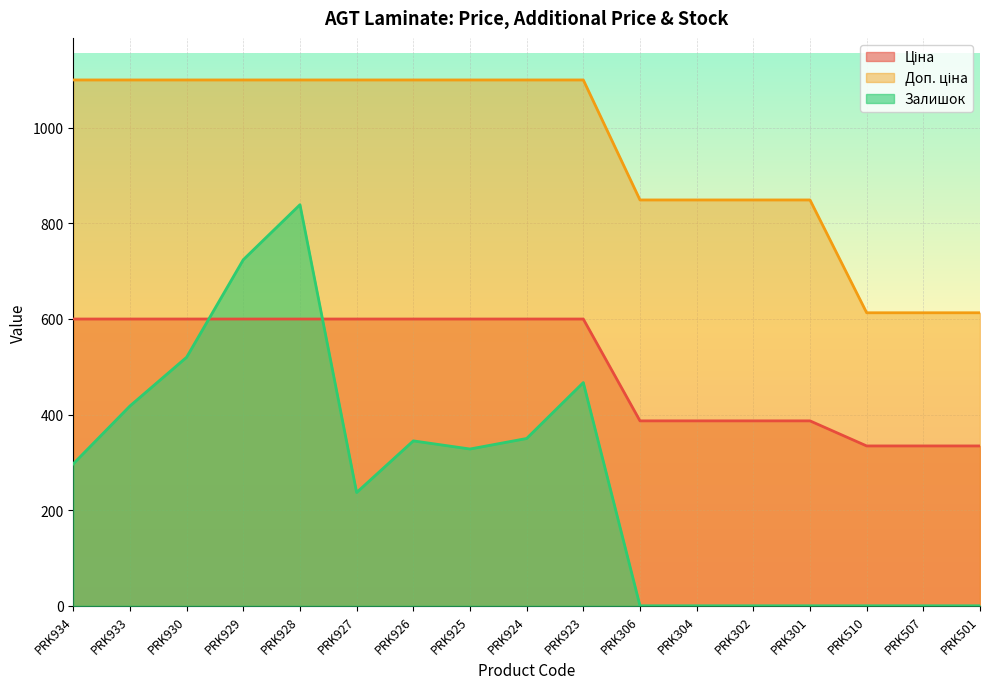

How many data points in Доп. ціна are less than 1100?

7